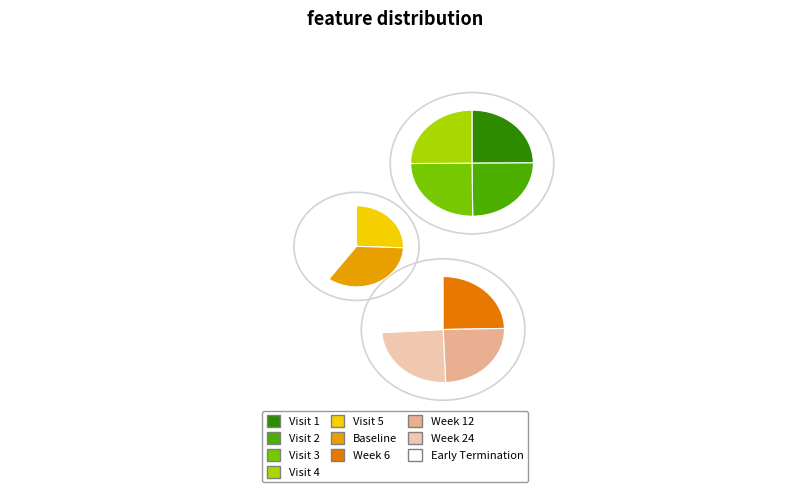

To the nearest percent, what portion does Week 12 represent?

11%